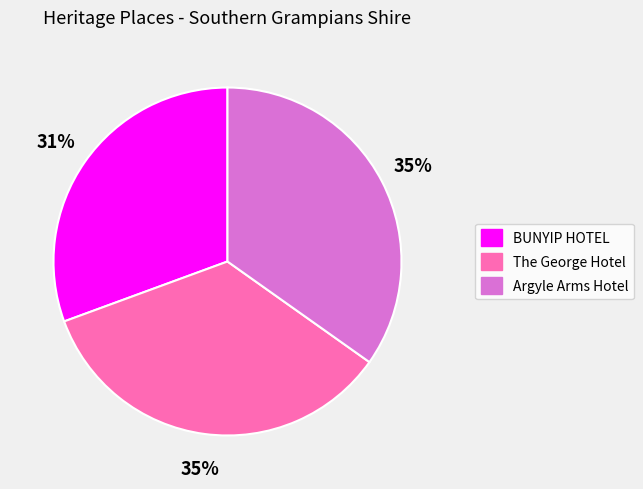

Is there any slice that represents more than half of the pie?

No